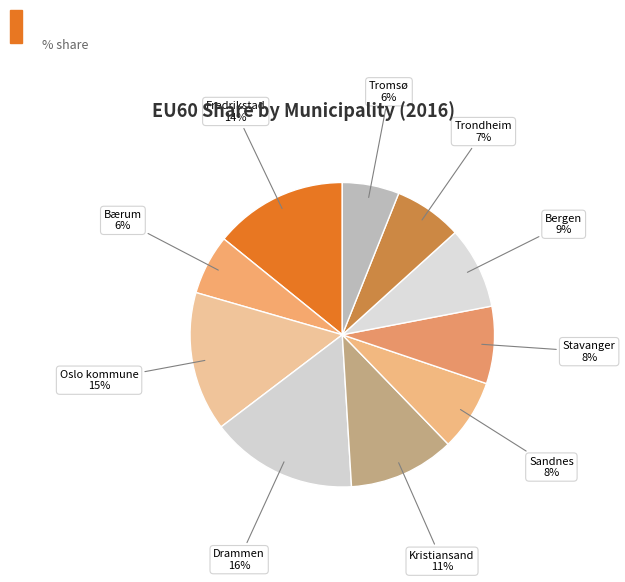

How many segments does this pie chart have?

10